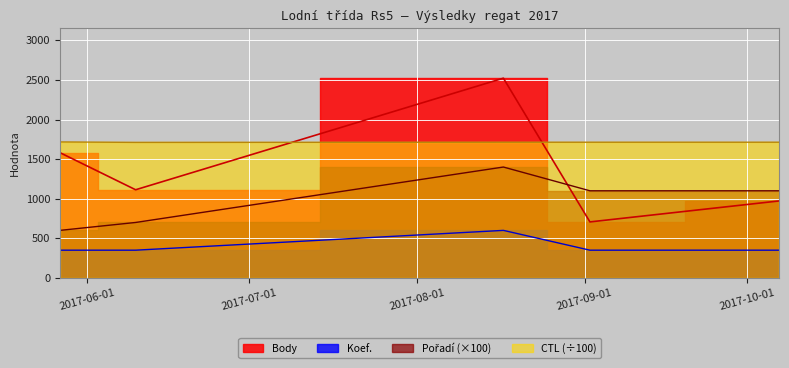

True or false: Koef. and Body cross at least once.

False